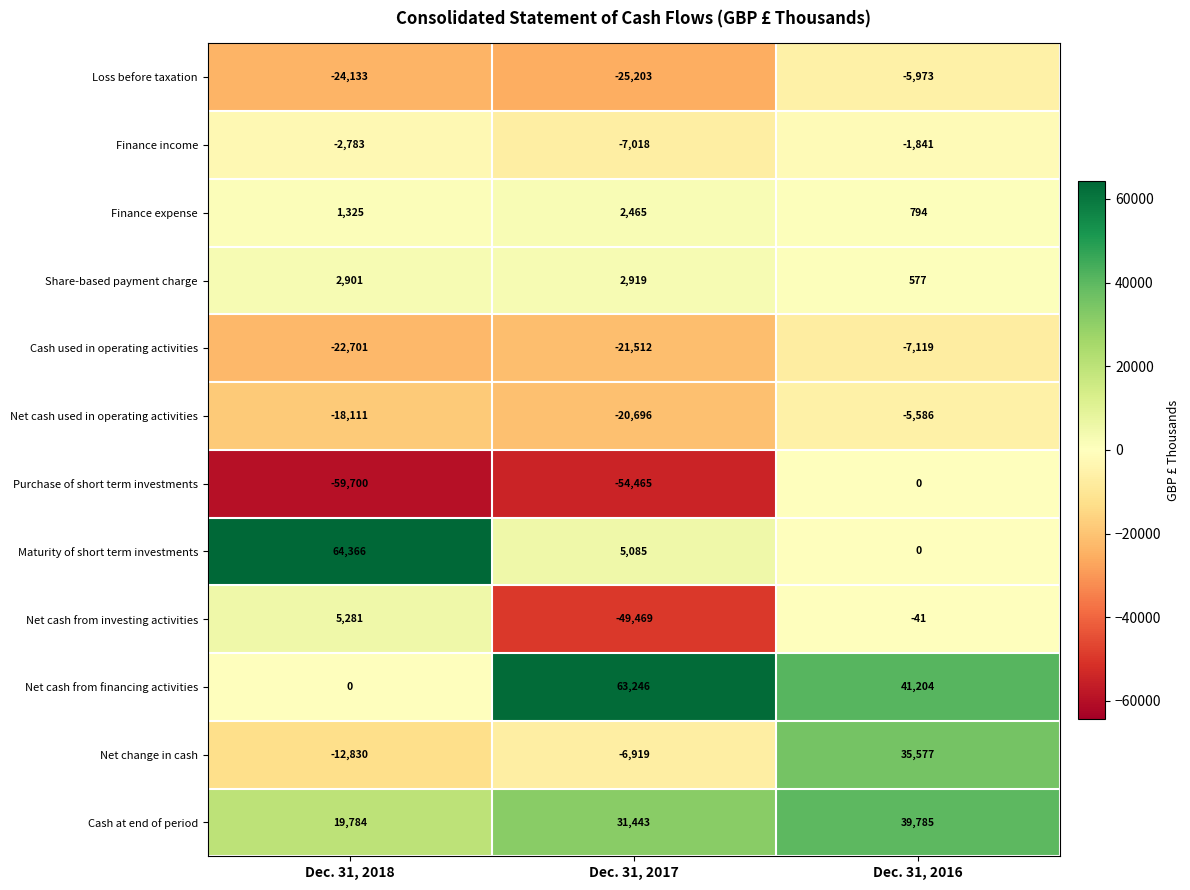

The Finance income series shows -1841 at Dec. 31, 2016. True or false?

True